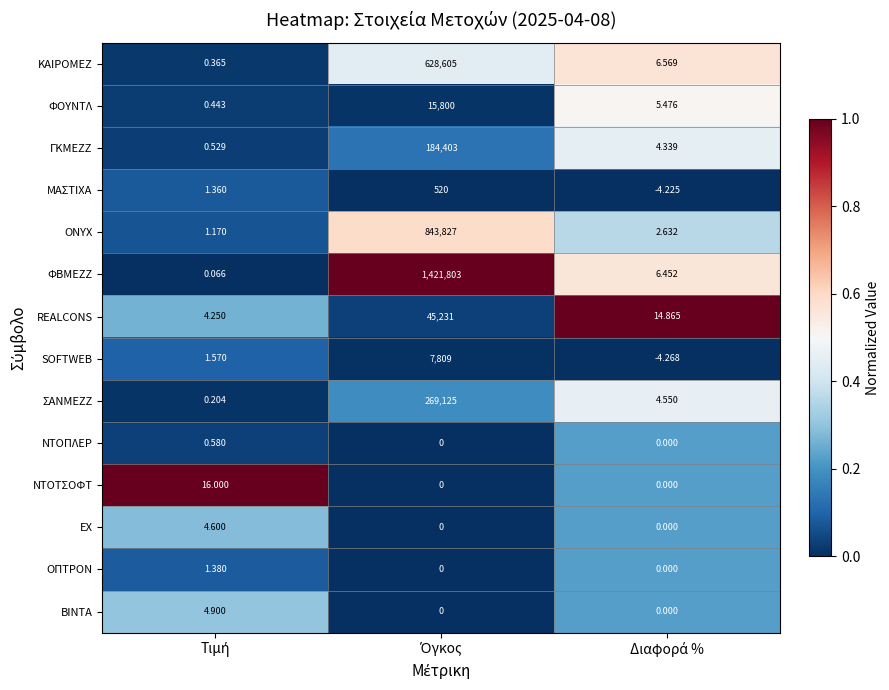

Rank the series by their maximum value, from lowest to highest.

ΝΤΟΠΛΕΡ, ΟΠΤΡΟΝ, ΕΧ, ΒΙΝΤΑ, ΝΤΟΤΣΟΦΤ, ΜΑΣΤΙΧΑ, SOFTWEB, ΦΟΥΝΤΛ, REALCONS, ΓΚΜΕΖΖ, ΣΑΝΜΕΖΖ, ΚΑΙΡΟΜΕΖ, ONYX, ΦΒΜΕΖΖ